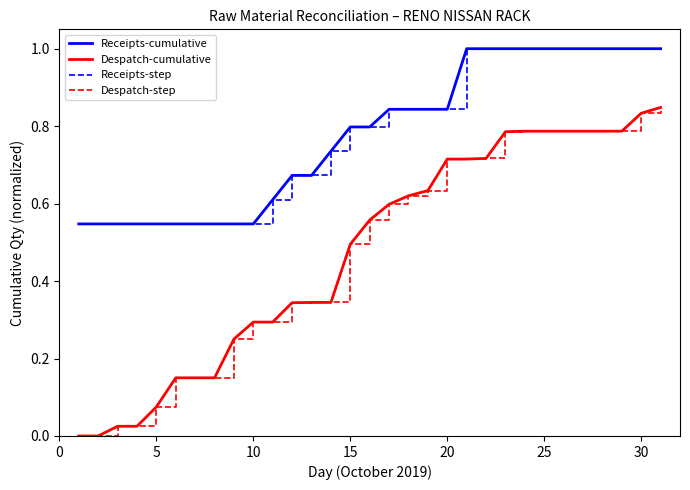

Does the chart have visible grid lines?

No